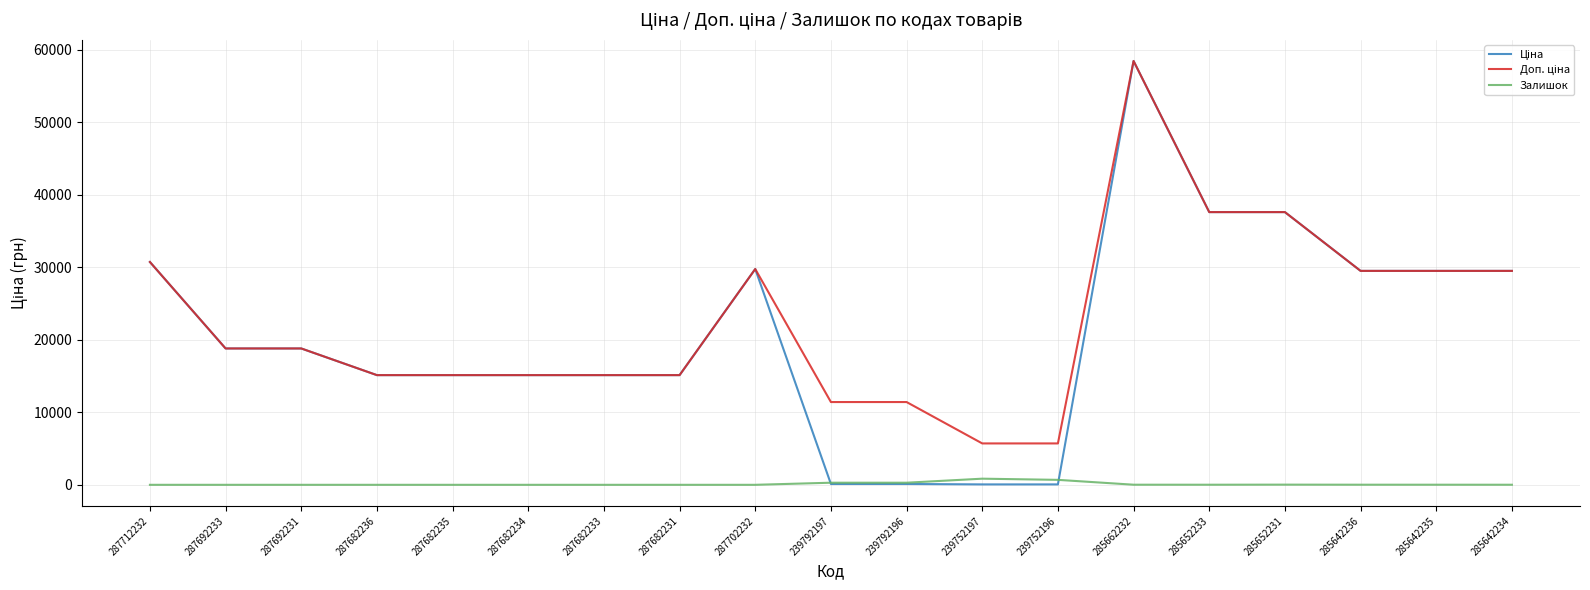

The Залишок series shows 0.0 at 287702232. True or false?

True